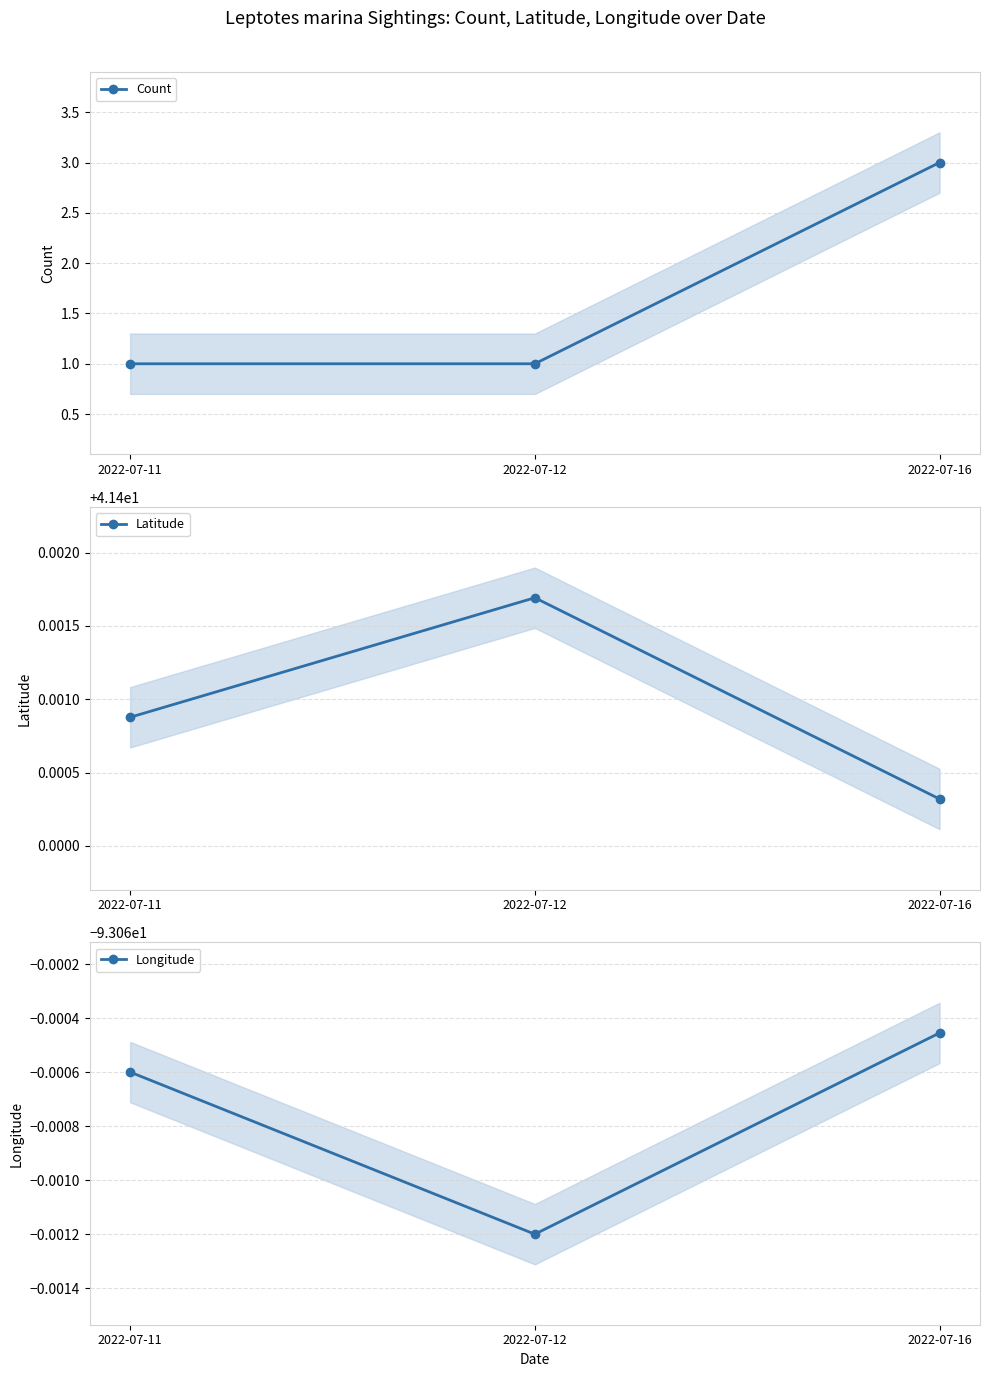

At which label is Longitude closest to -93?

2022-07-16